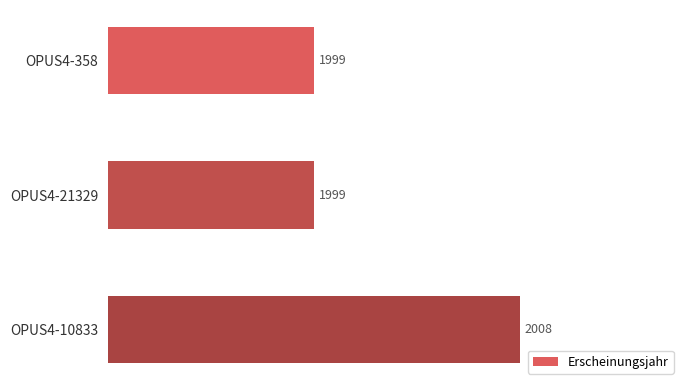

What is the average value?

2002